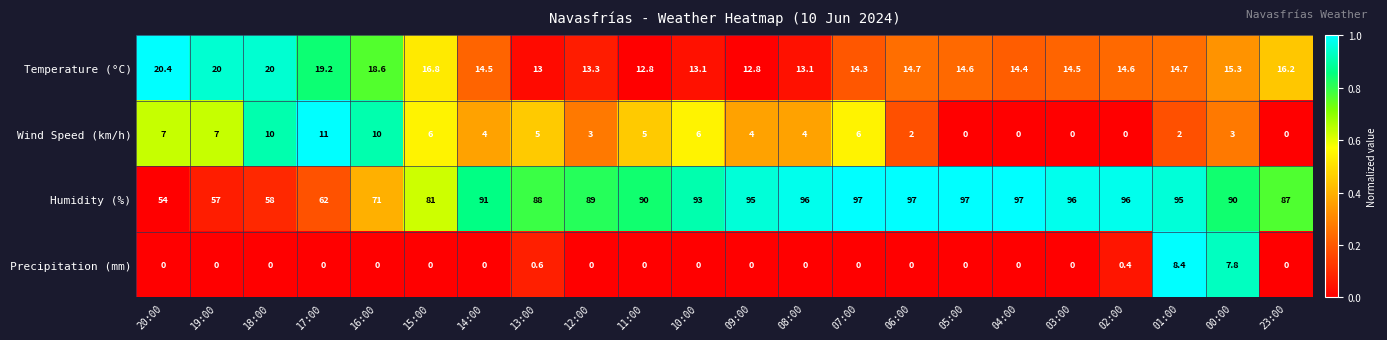

What is the total value across all series at 07:00?

117.3